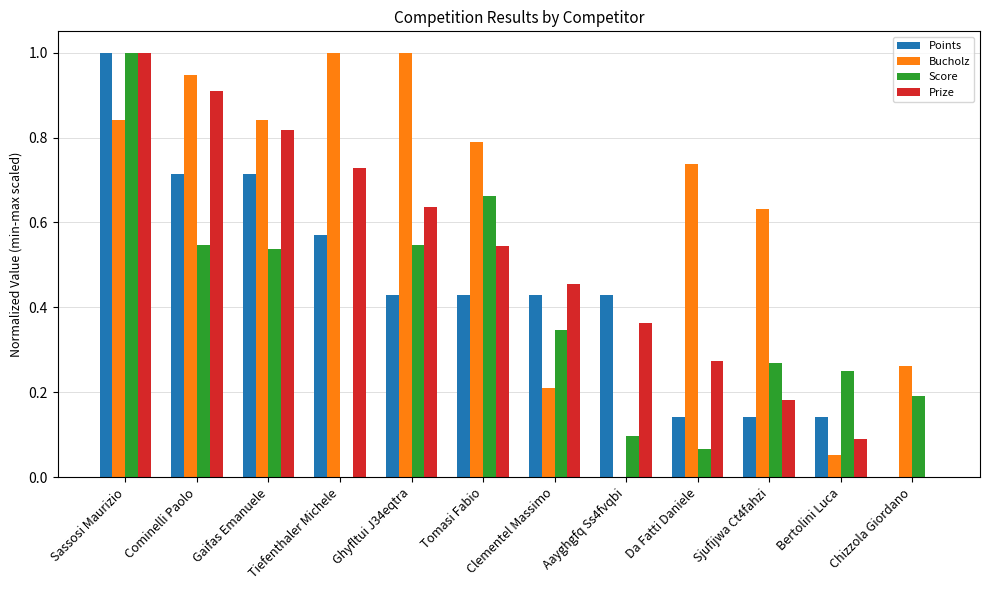

At which category is the sum across all series the highest?

Sassosi Maurizio